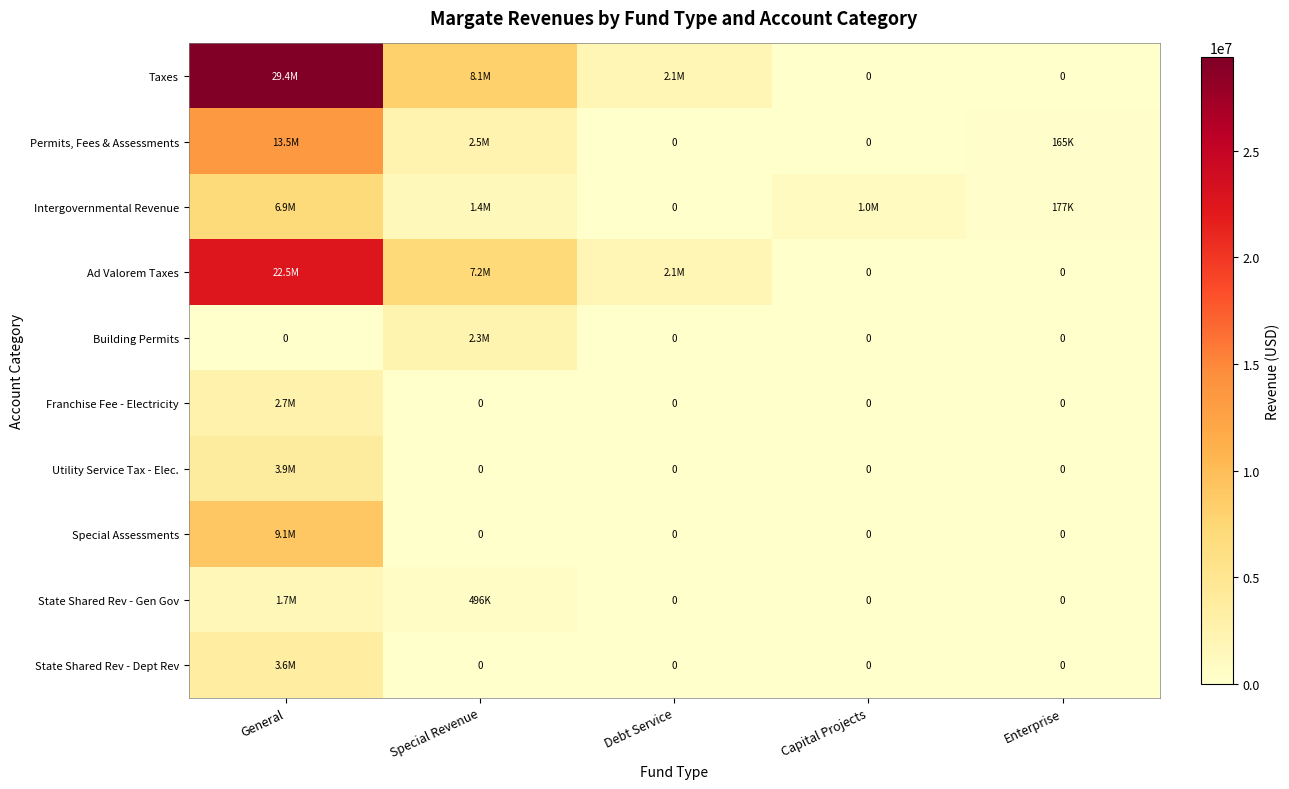

Is it true that Franchise Fee - Electricity equals -1460276 at Enterprise?

False